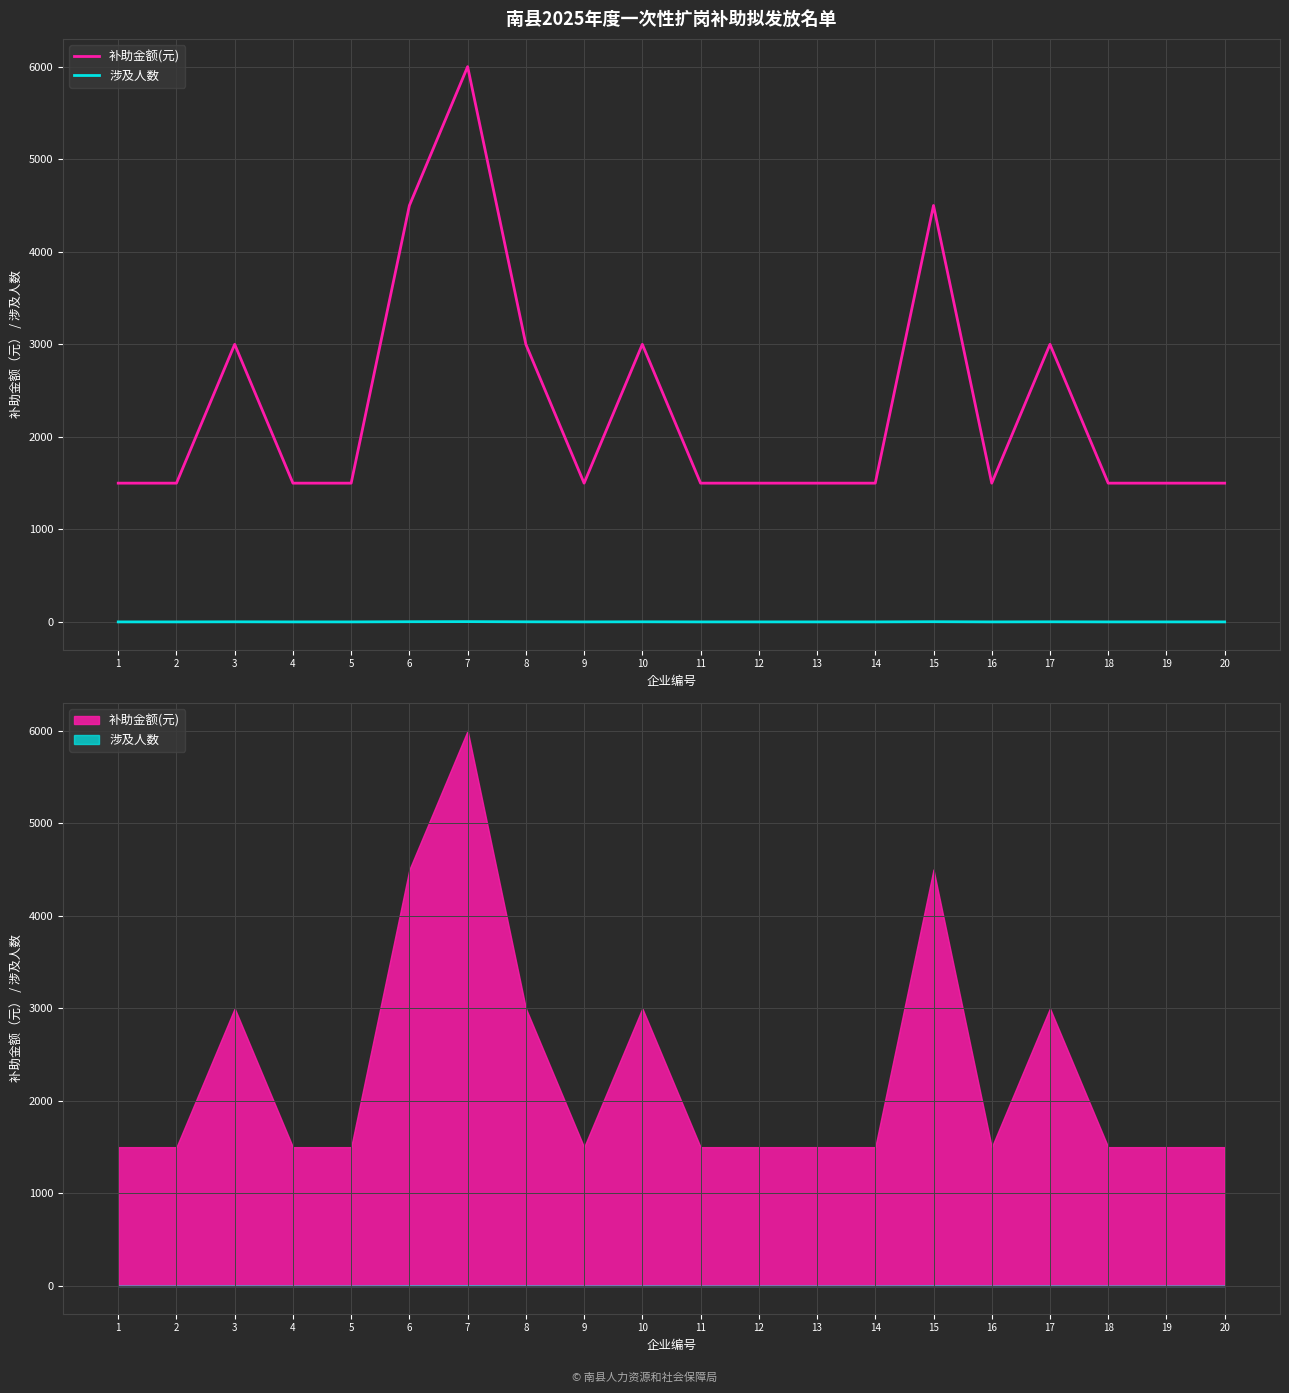

Reading left to right, list all the values displayed in this chart.

补助金额(元): 1=1500	2=1500	3=3000	4=1500	5=1500	6=4500	7=6000	8=3000	9=1500	10=3000	11=1500	12=1500	13=1500	14=1500	15=4500	16=1500	17=3000	18=1500	19=1500	20=1500
涉及人数: 1=1	2=1	3=2	4=1	5=1	6=3	7=4	8=2	9=1	10=2	11=1	12=1	13=1	14=1	15=3	16=1	17=2	18=1	19=1	20=1